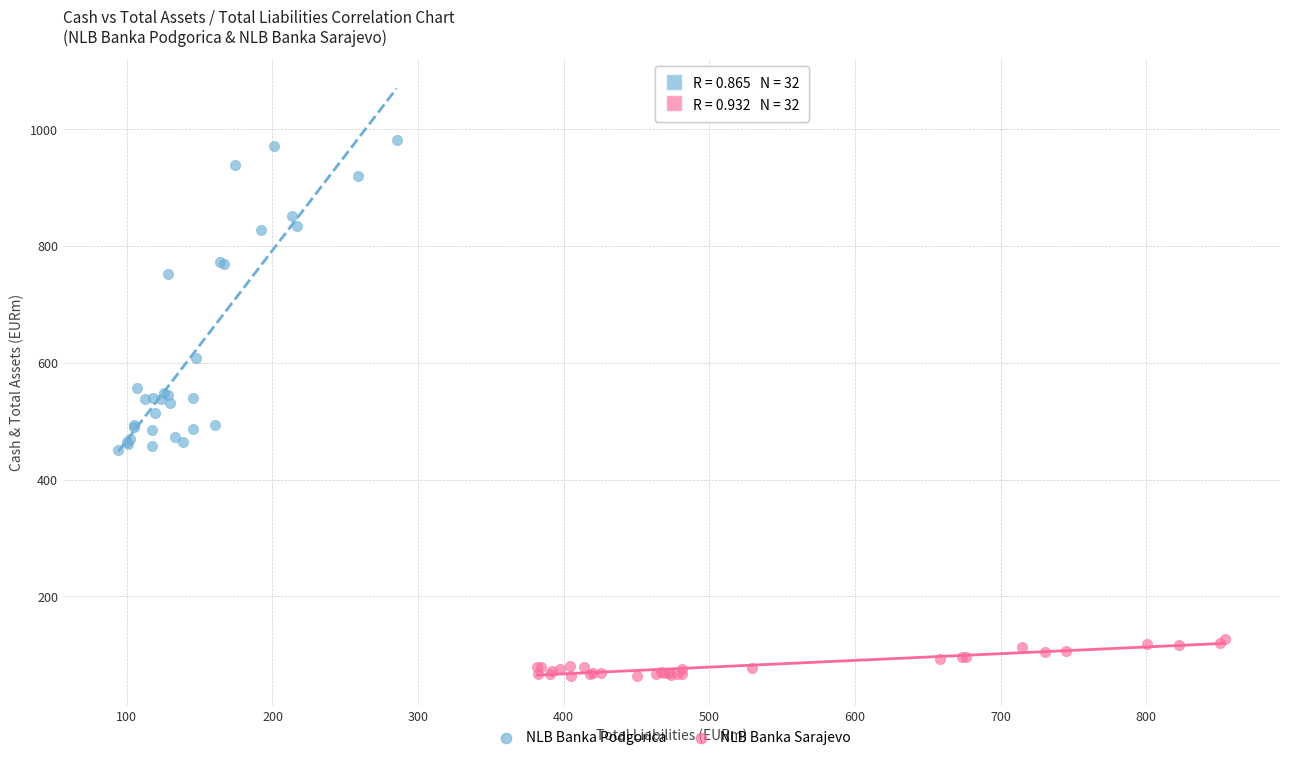

Which series reaches the minimum Y coordinate?

NLB Banka Sarajevo